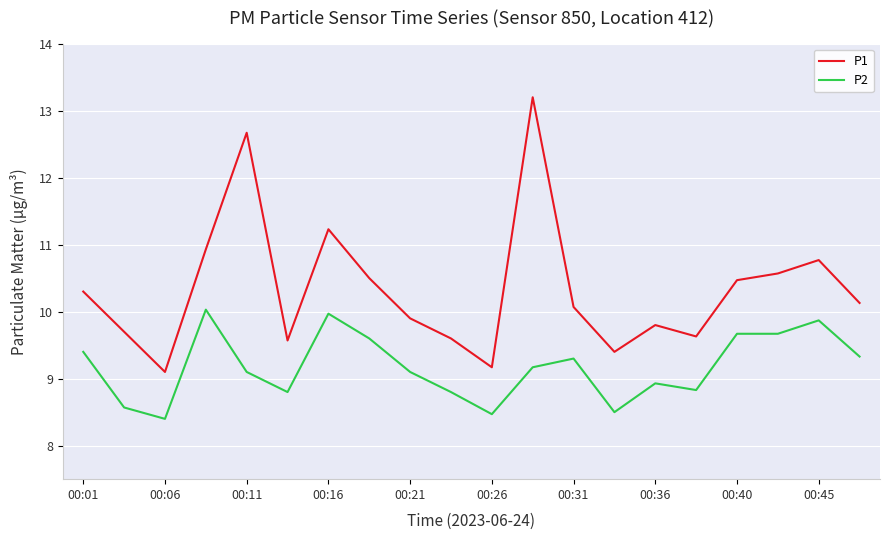

List the series in order of their overall mean, lowest first.

P2, P1